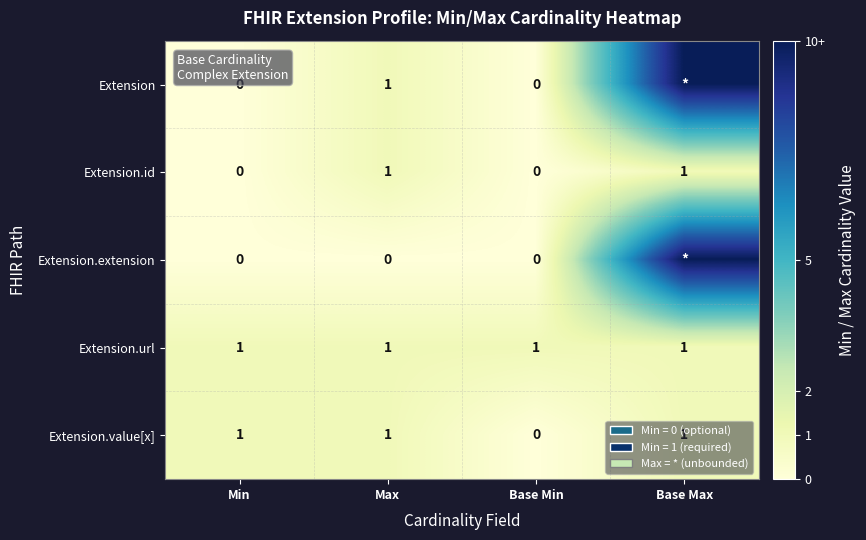

Is the value of Extension.value[x] at Base Min greater than the value of Extension.url at Base Min?

No